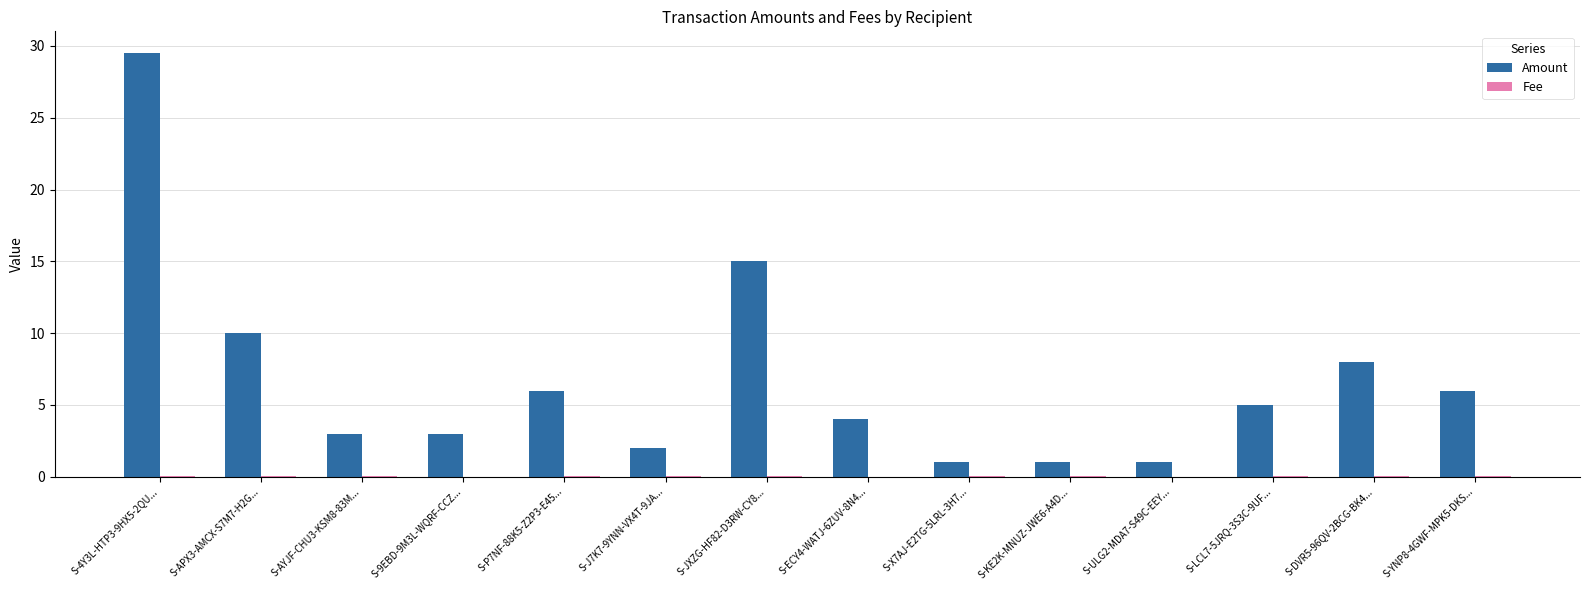

How many categories are shown in the chart?

14